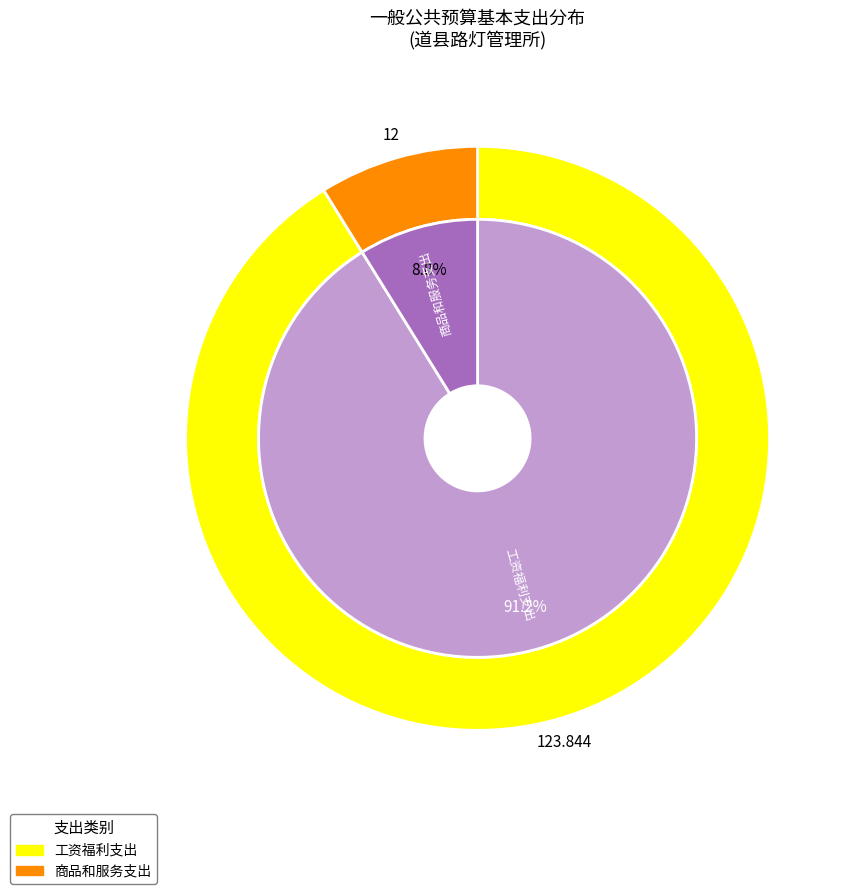

Is it true that 工资福利支出 is 84% of the pie?

False